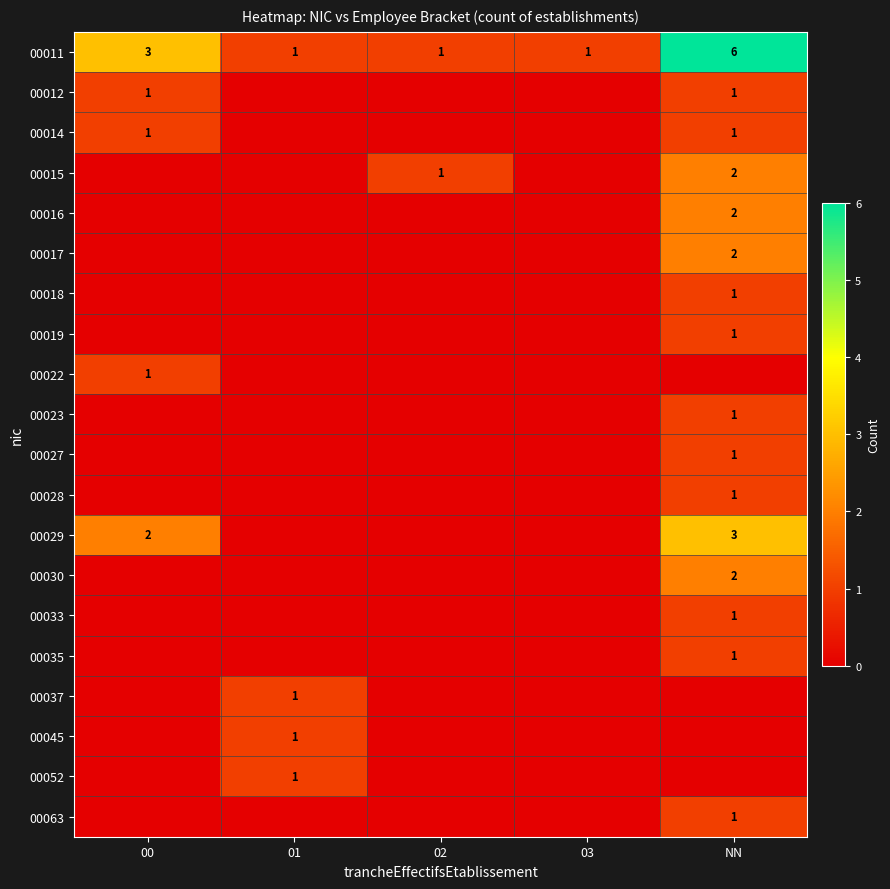

True or false: 00033 has a value of 1 at NN.

True